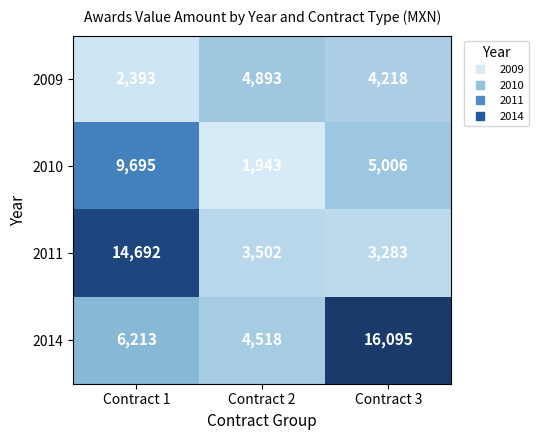

Which series has the largest range (max minus min)?

2014